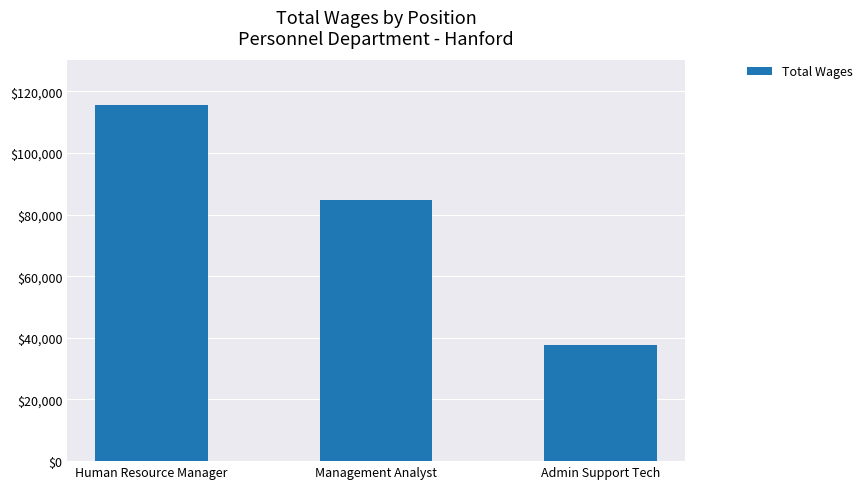

Count the number of data series in this chart.

1